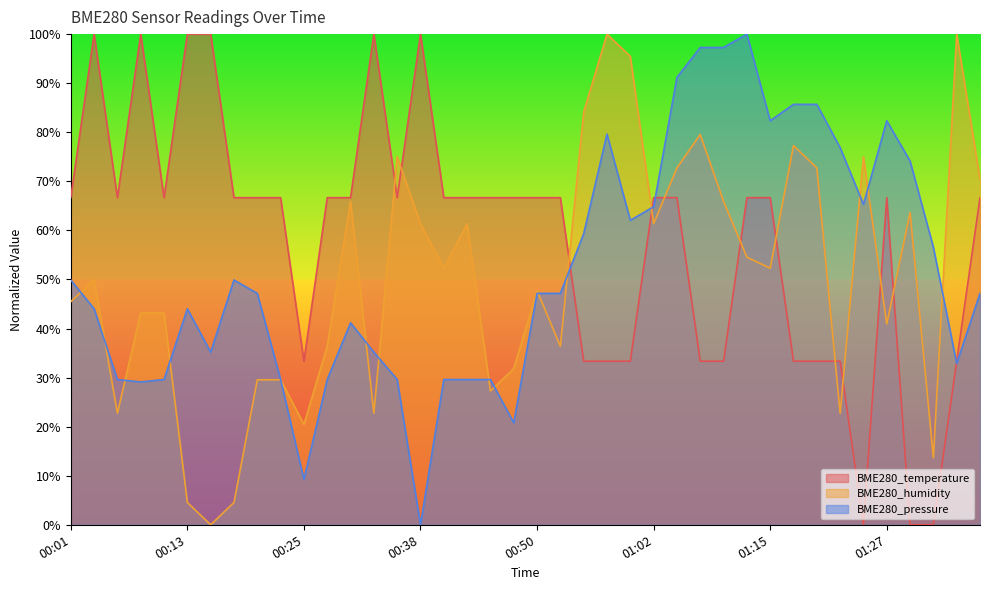

True or false: BME280_temperature and BME280_pressure cross at least once.

True